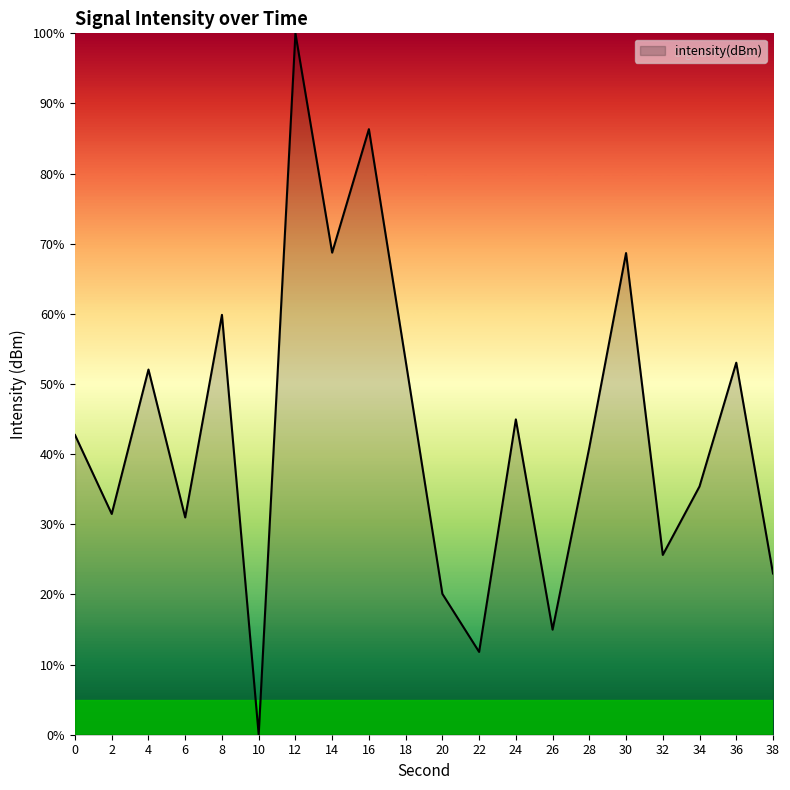

What is the change in value from 8 to 12?

+40.1